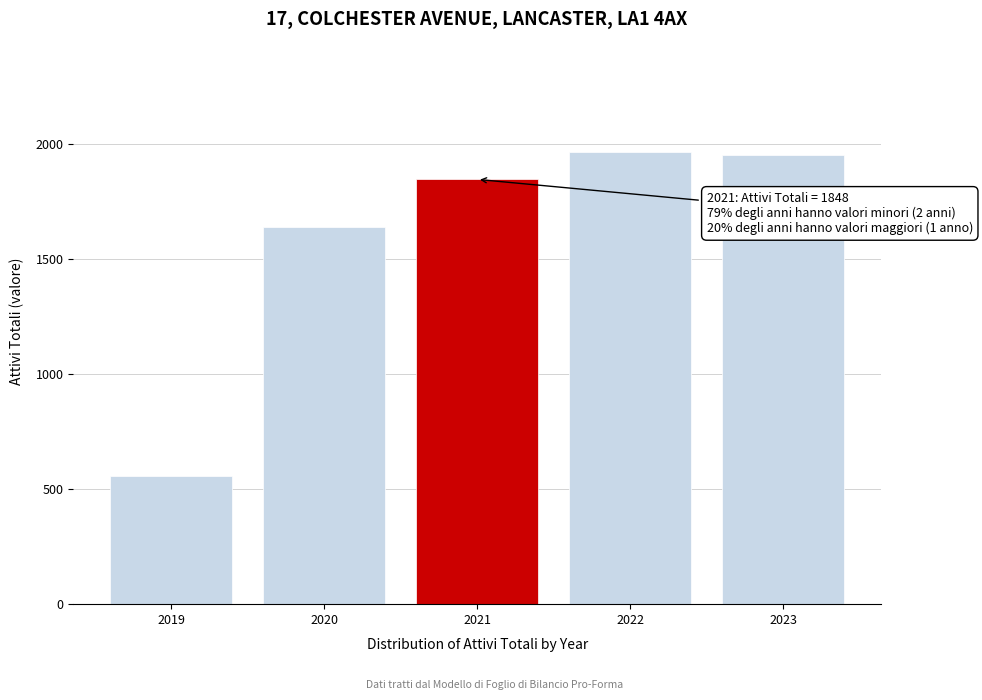

Reading left to right, list all the values displayed in this chart.

558	1641	1848	1968	1954